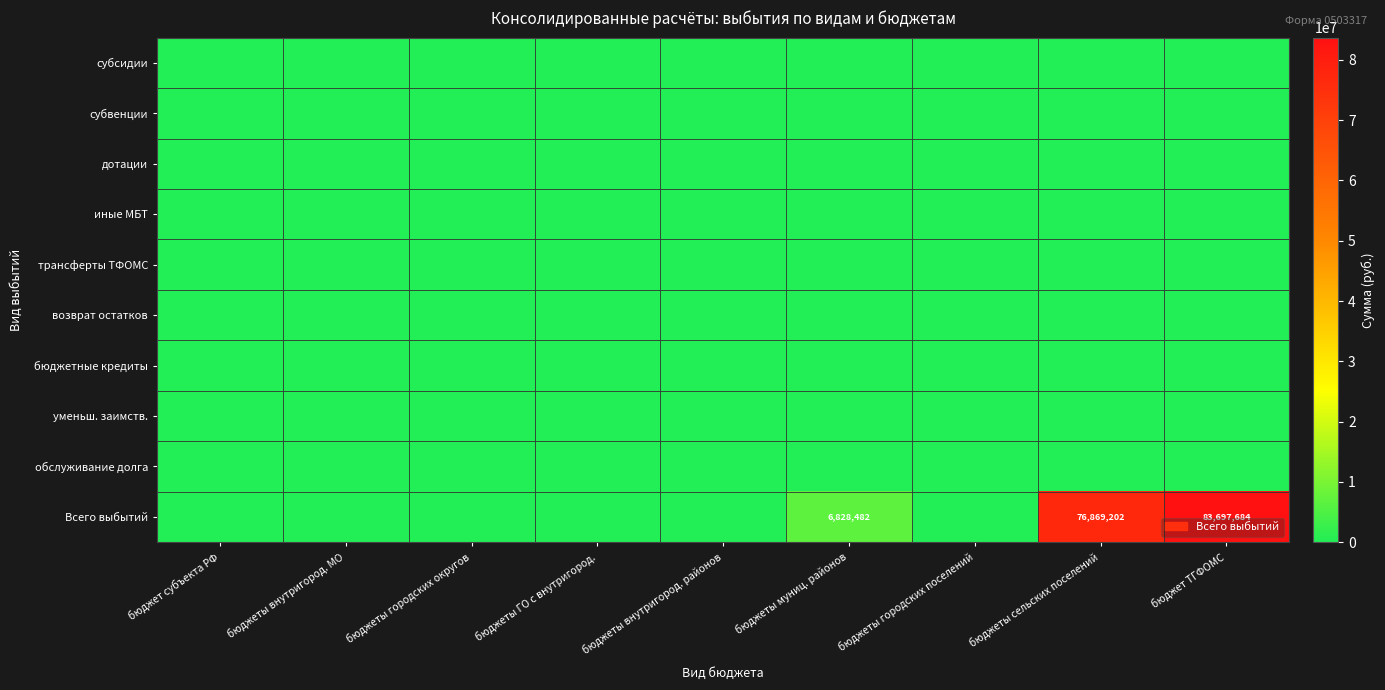

The value of Всего выбытий at бюджеты сельских поселений is 110509078. True or false?

False